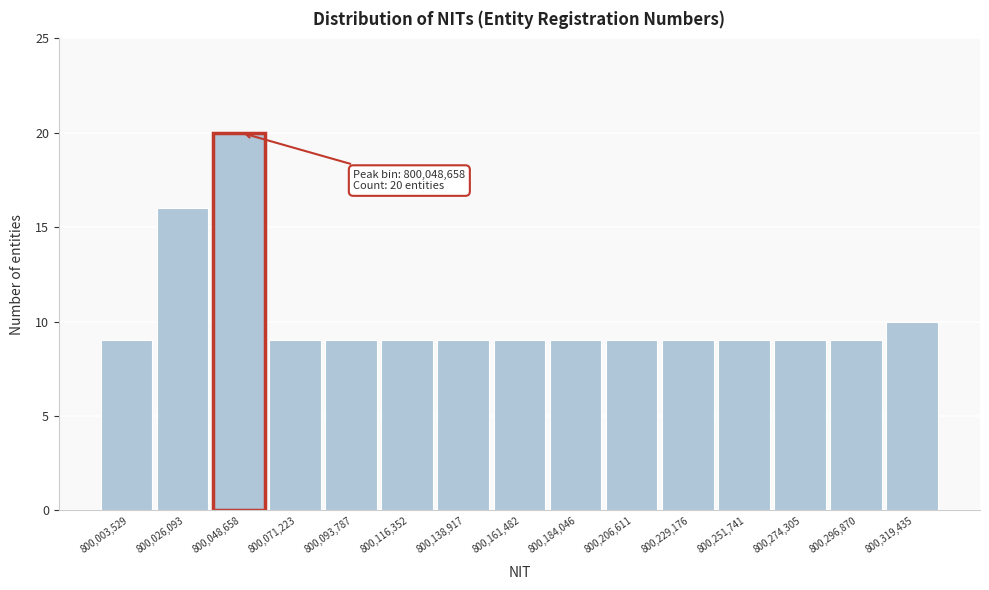

Reading left to right, transcribe all the data shown in this chart.

9	16	20	9	9	9	9	9	9	9	9	9	9	9	10